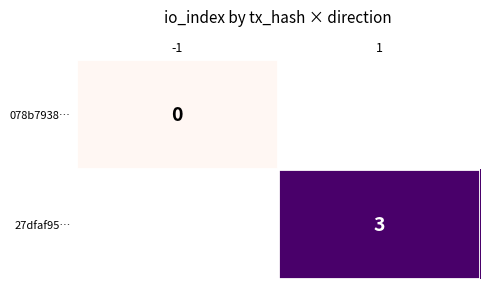

The 27dfaf95… series shows 4 at 1. True or false?

False